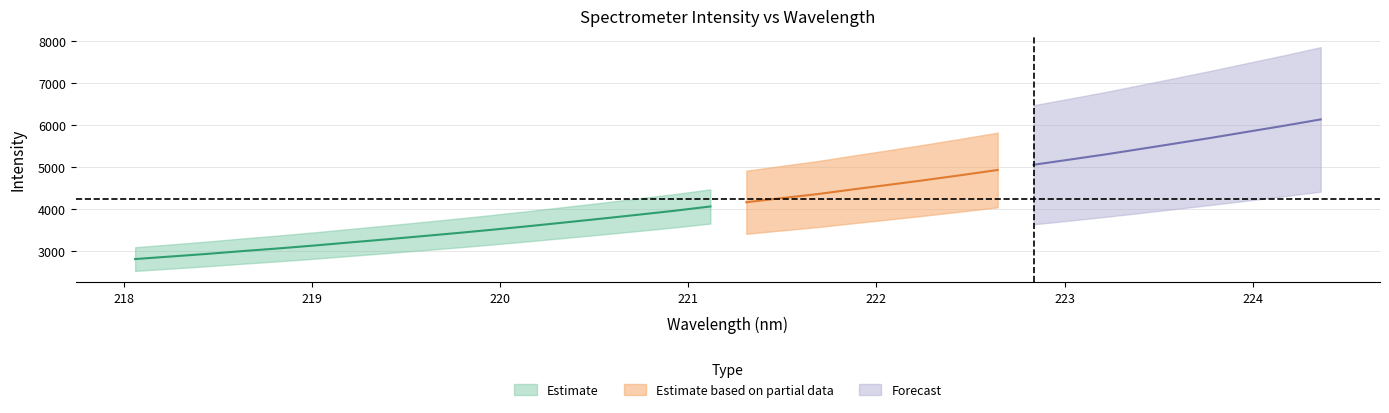

Reading left to right, extract all data points from this chart.

x: 0=218.1	1=218.3	2=218.4	3=218.6	4=218.8	5=219.0	6=219.2	7=219.4	8=219.6	9=219.8	10=220.0	11=220.2	12=220.4	13=220.5	14=220.7	15=220.9	16=221.1	17=221.3	18=221.5	19=221.7	20=221.9	21=222.1	22=222.3	23=222.5	24=222.6	25=222.8	26=223.0	27=223.2	28=223.4	29=223.6	30=223.8	31=224.0	32=224.2	33=224.4
y: 0=2816.5	1=2878.0	2=2939.5	3=3007.4	4=3071.0	5=3140.2	6=3214.4	7=3287.0	8=3362.9	9=3439.5	10=3520.4	11=3604.6	12=3692.2	13=3781.0	14=3872.7	15=3965.9	16=4068.6	17=4168.7	18=4267.9	19=4364.9	20=4477.8	21=4587.2	22=4698.9	23=4816.1	24=4937.0	25=5060.8	26=5183.4	27=5307.1	28=5439.7	29=5574.0	30=5709.4	31=5851.7	32=5992.4	33=6140.4